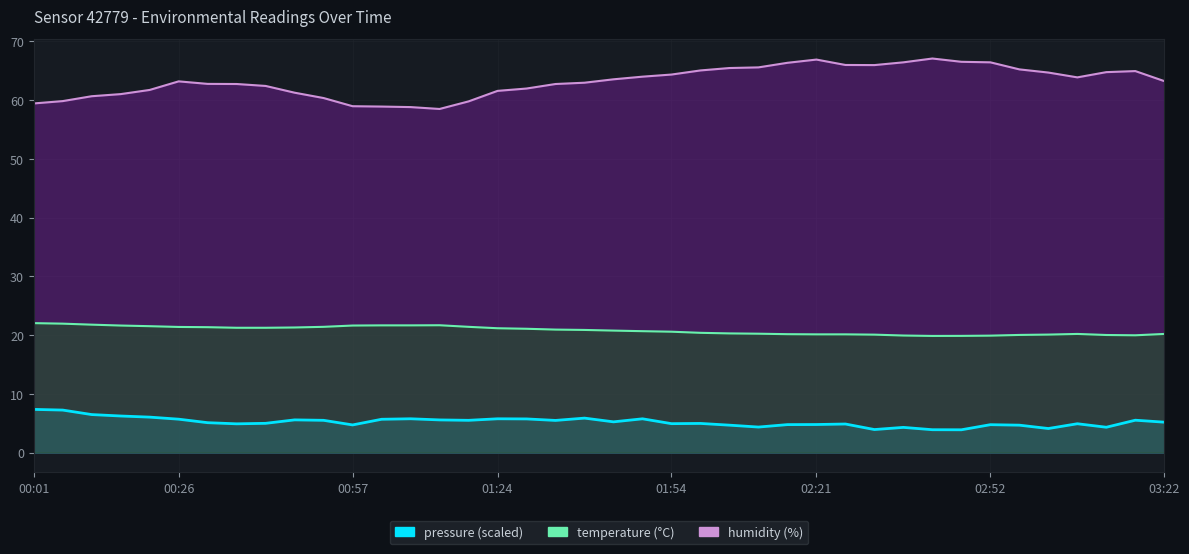

How many interior local peaks (higher than both neighbors) does the data have?

2